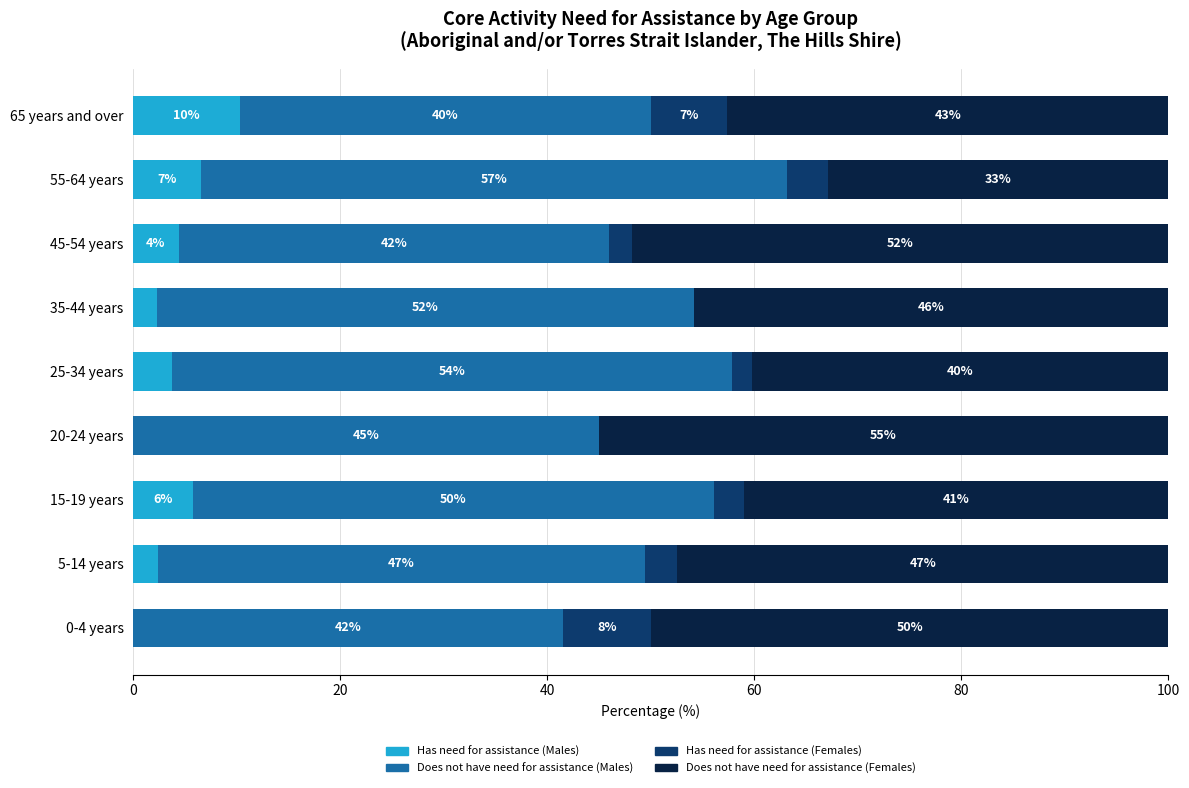

What is the maximum value for Has need for assistance (Males)?

10.3